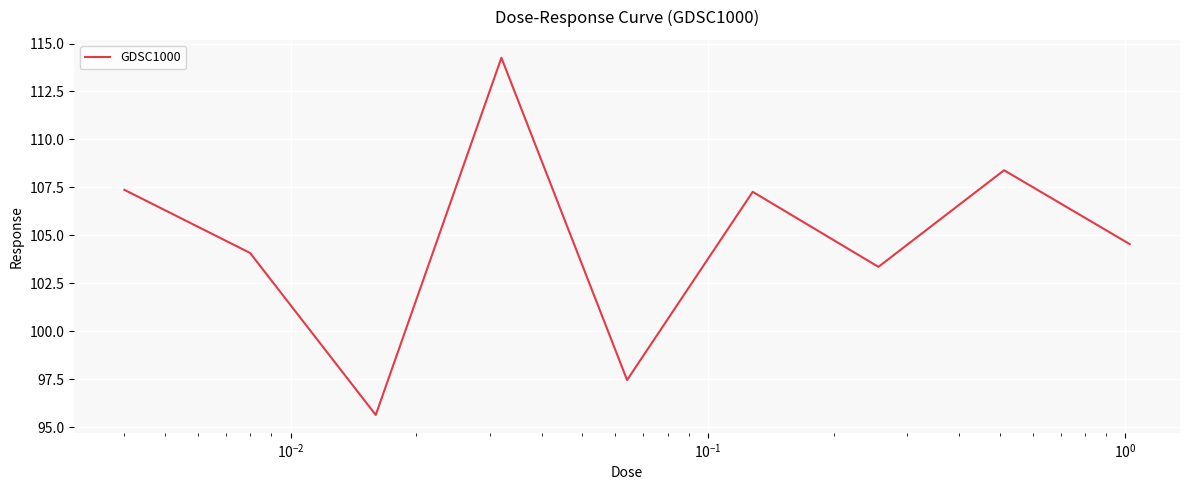

What is the smallest value displayed?

95.6